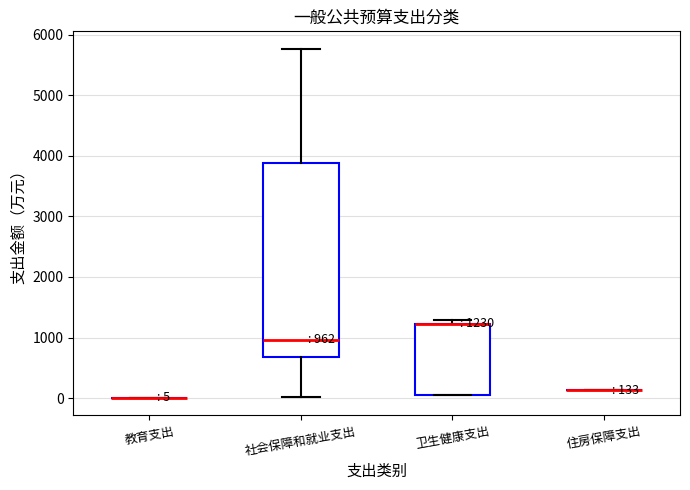

Comparing the boxes themselves (not the whiskers), which one is the tallest?

社会保障和就业支出